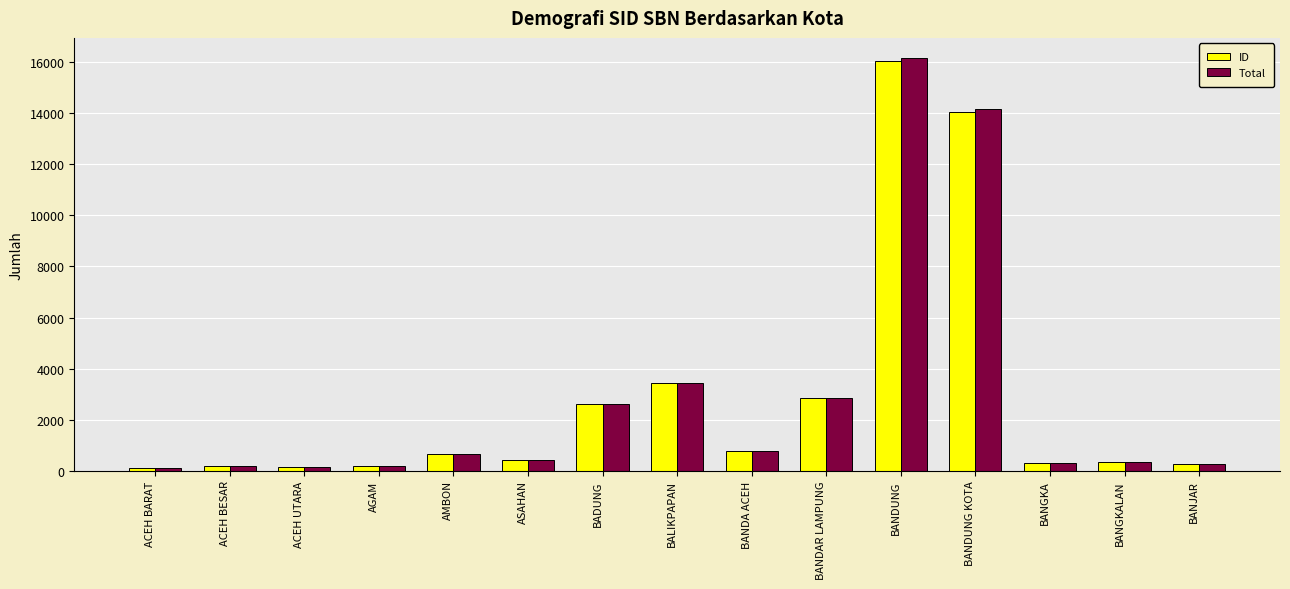

What is the sum of all Total values?

42492